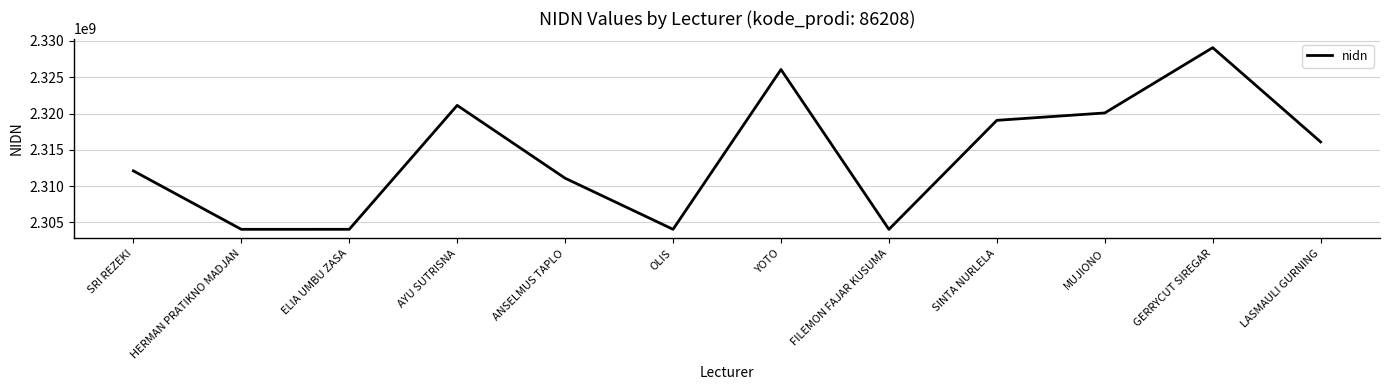

Which has a higher value, MUJIONO or AYU SUTRISNA?

AYU SUTRISNA